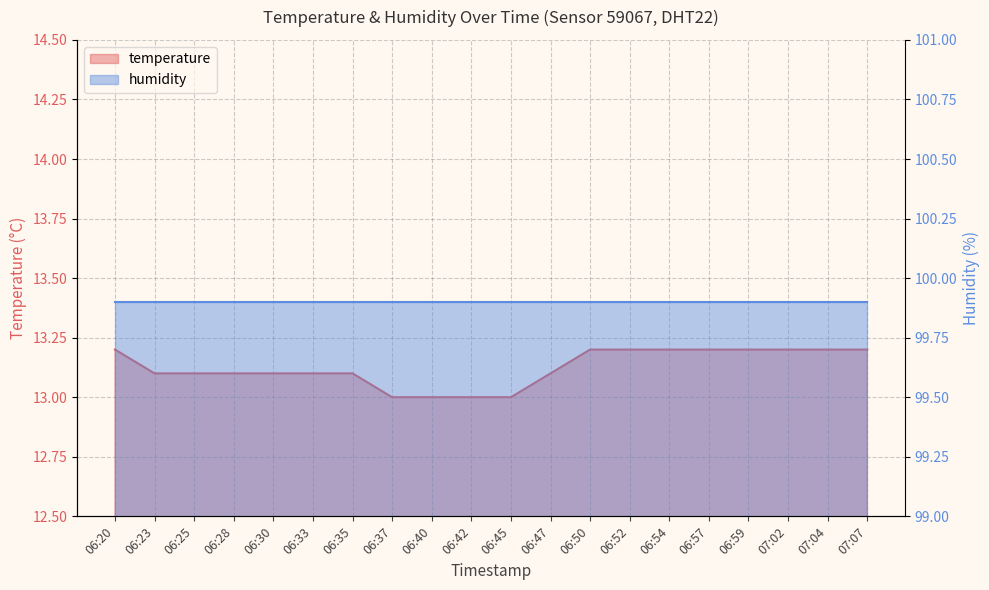

Where is the data nearest to the value 13?

06:37